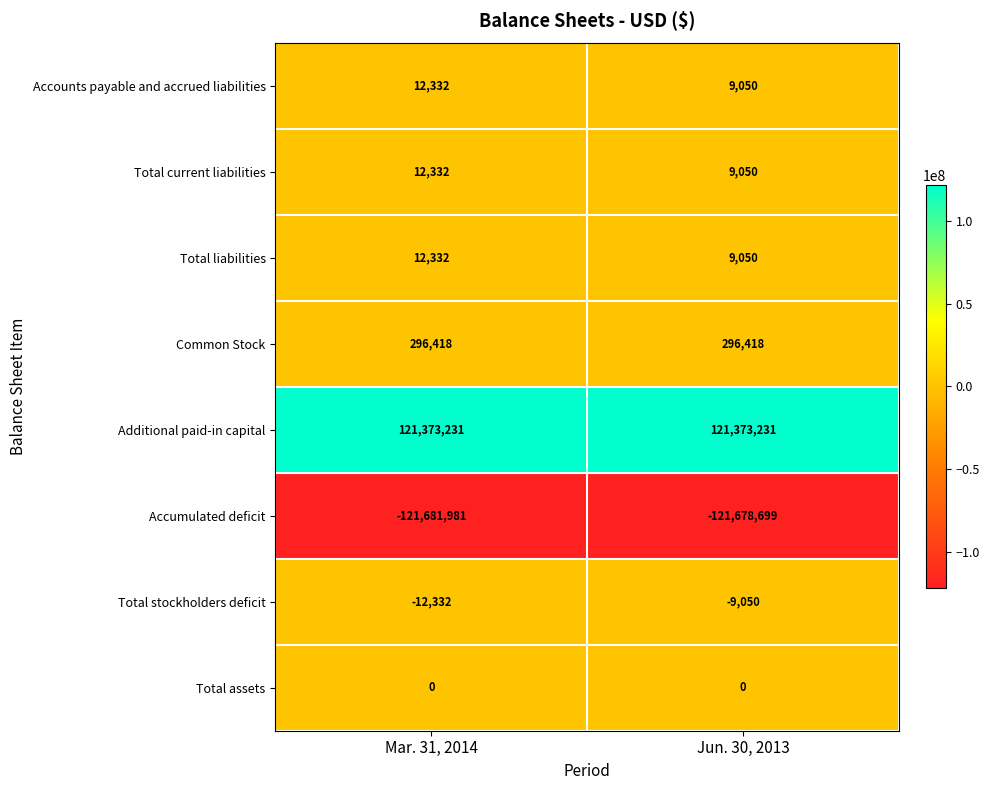

Reading left to right, transcribe all the data shown in this chart.

Accounts payable and accrued liabilities: Mar. 31, 2014=12332	Jun. 30, 2013=9050
Total current liabilities: Mar. 31, 2014=12332	Jun. 30, 2013=9050
Total liabilities: Mar. 31, 2014=12332	Jun. 30, 2013=9050
Common Stock: Mar. 31, 2014=296418	Jun. 30, 2013=296418
Additional paid-in capital: Mar. 31, 2014=121373231	Jun. 30, 2013=121373231
Accumulated deficit: Mar. 31, 2014=-121681981	Jun. 30, 2013=-121678699
Total stockholders deficit: Mar. 31, 2014=-12332	Jun. 30, 2013=-9050
Total assets: Mar. 31, 2014=0	Jun. 30, 2013=0